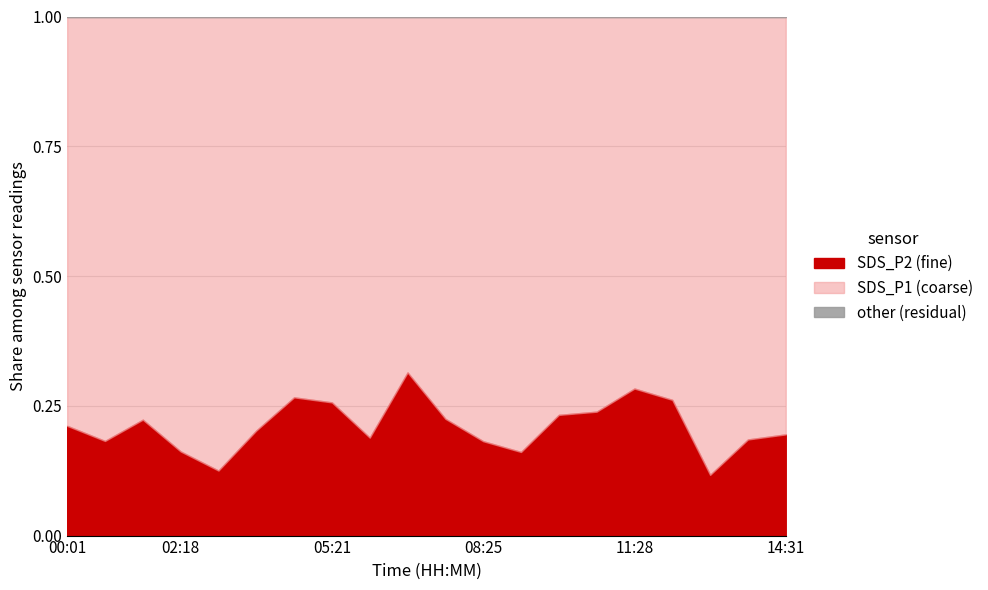

Is it true that SDS_P2 (fine) equals 0.4 at 11:28?

False